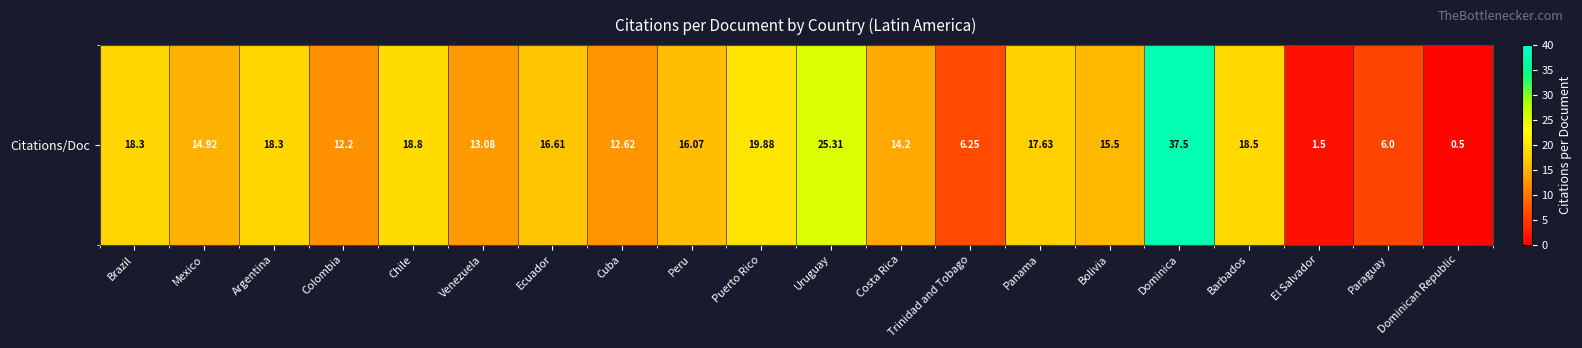

What is the maximum value shown in the chart?

37.5